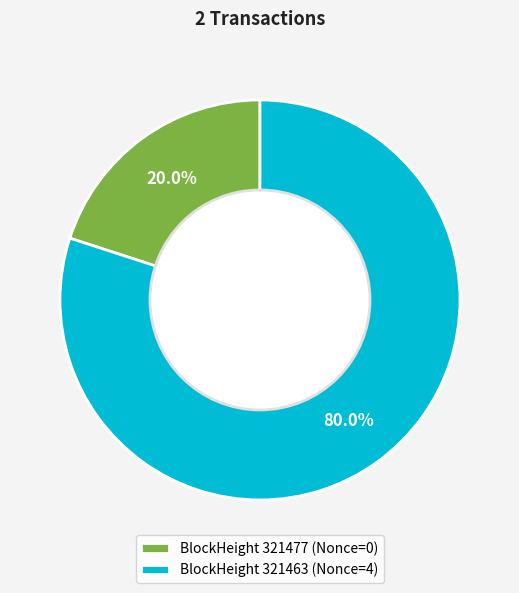

Which category has the smallest portion of the pie?

BlockHeight 321477 (Nonce=0)